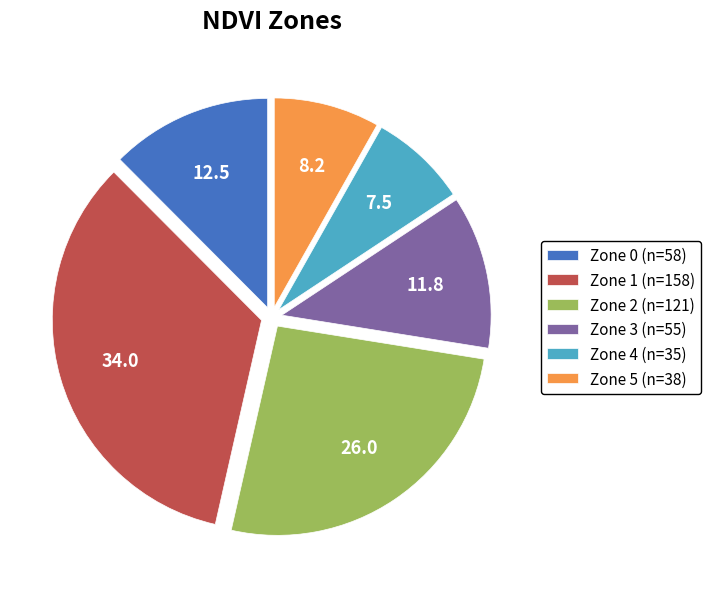

Does any single category account for the majority?

No